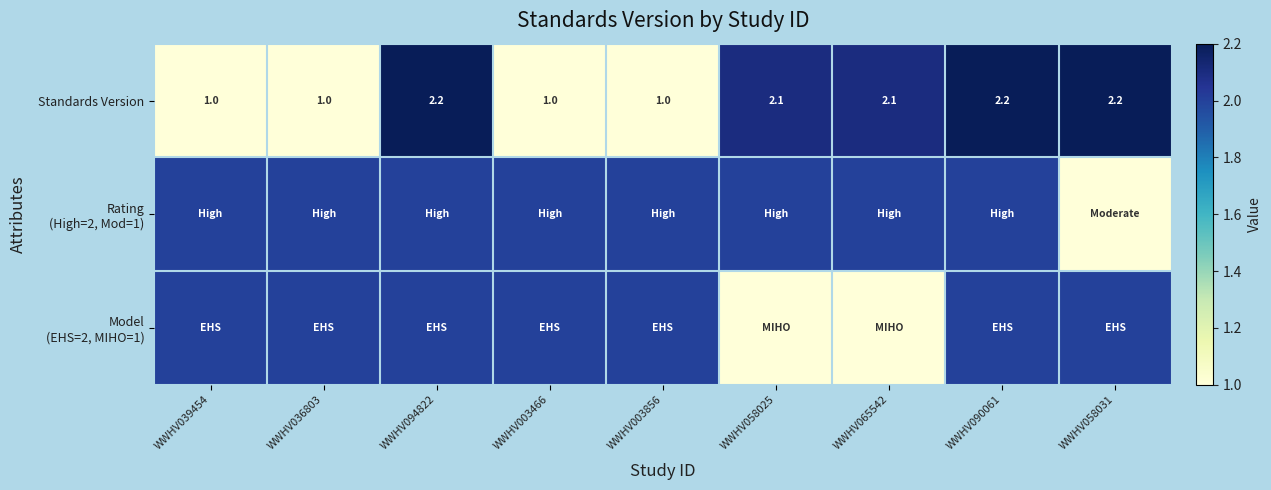

Where does the Standards Version series first go above 2?

WWHV094822